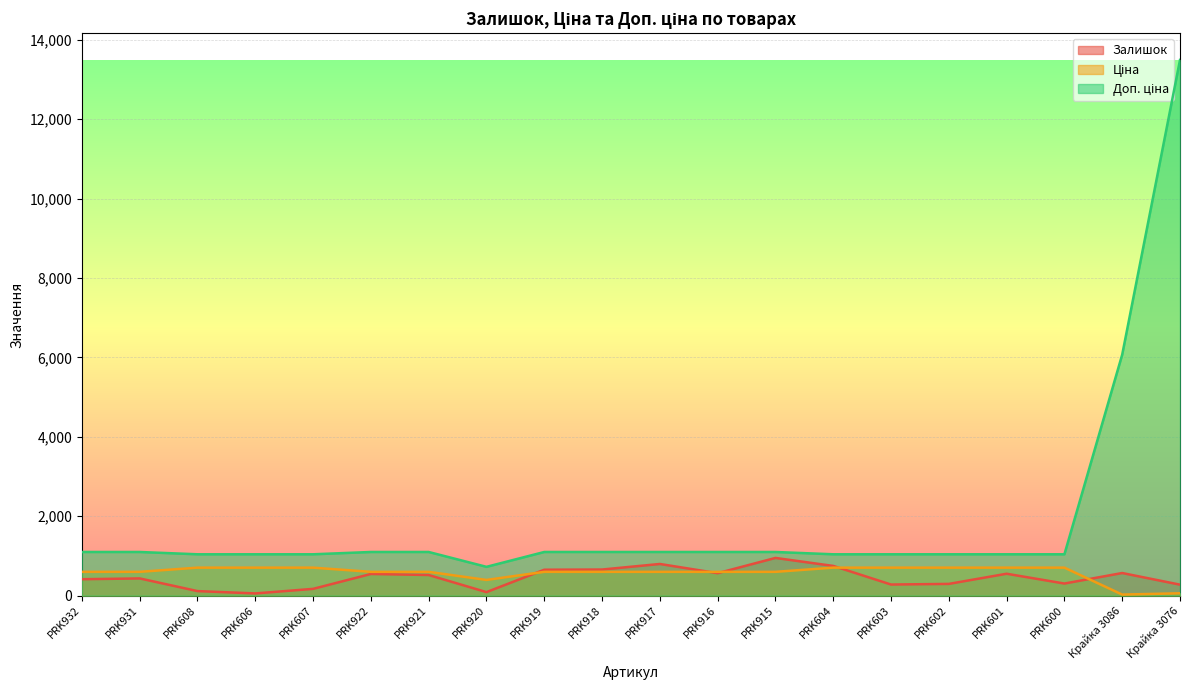

What is the label of the 18th point from the left?

PRK600